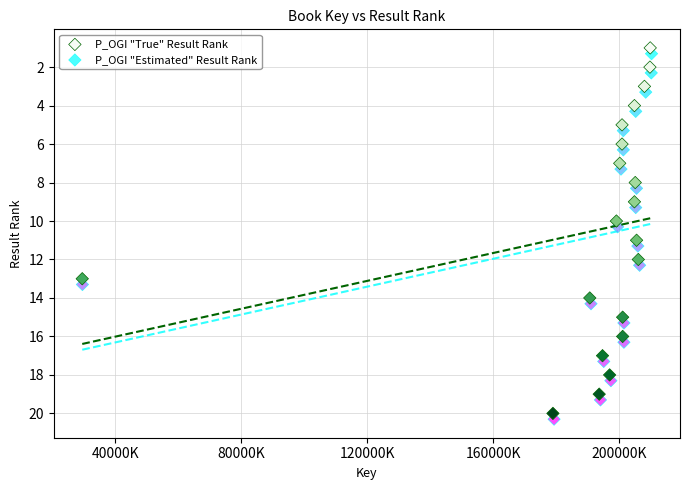

What are all the series names shown in the legend?

P_OGI "True" Result Rank, P_OGI "Estimated" Result Rank